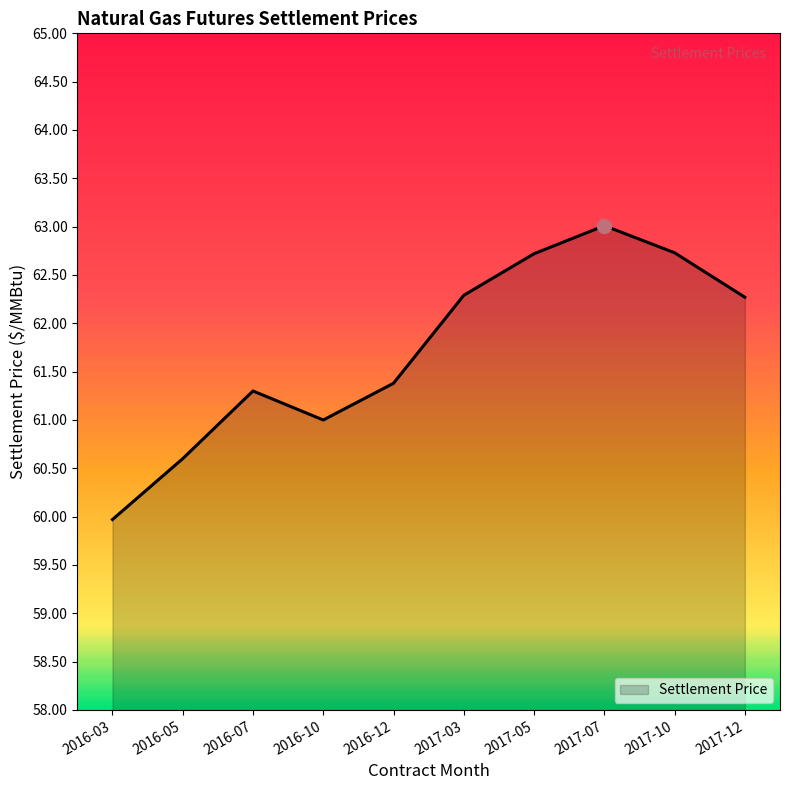

What position from the right is 2017-07?

3